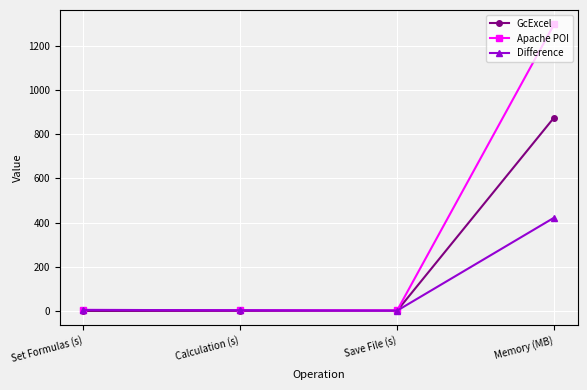

What is the greatest value displayed?

1296.4